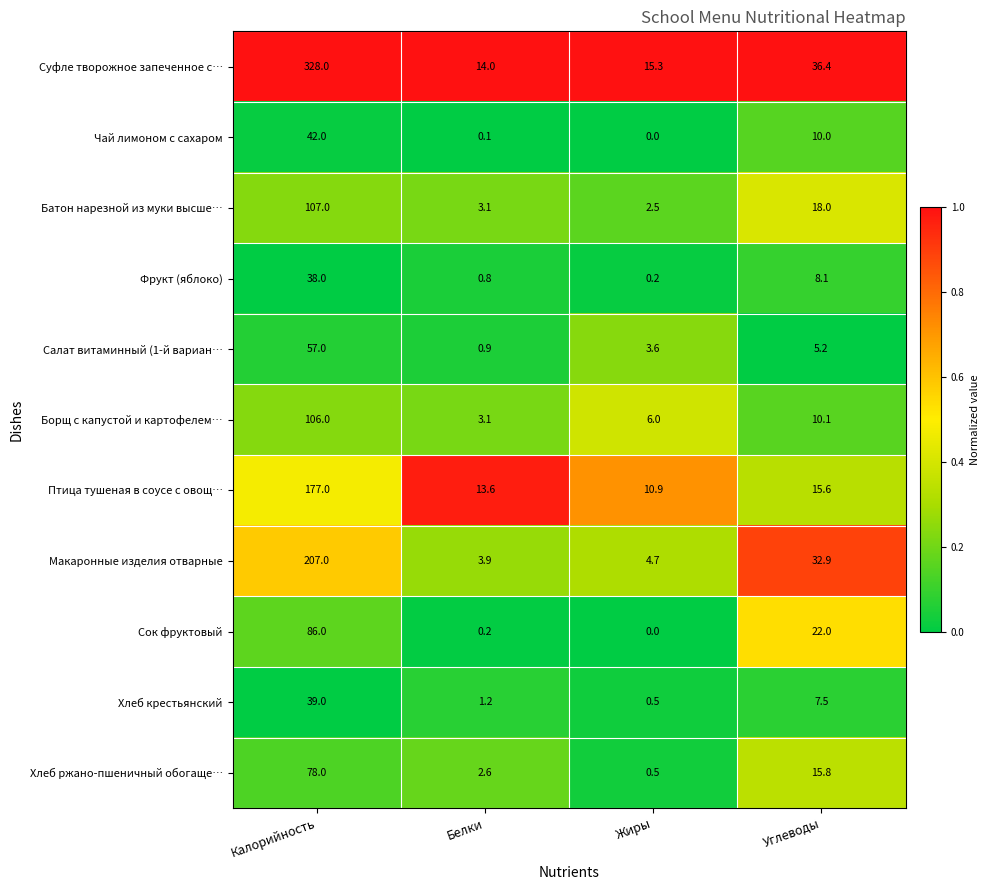

At which label does Хлеб крестьянский reach its minimum?

Жиры